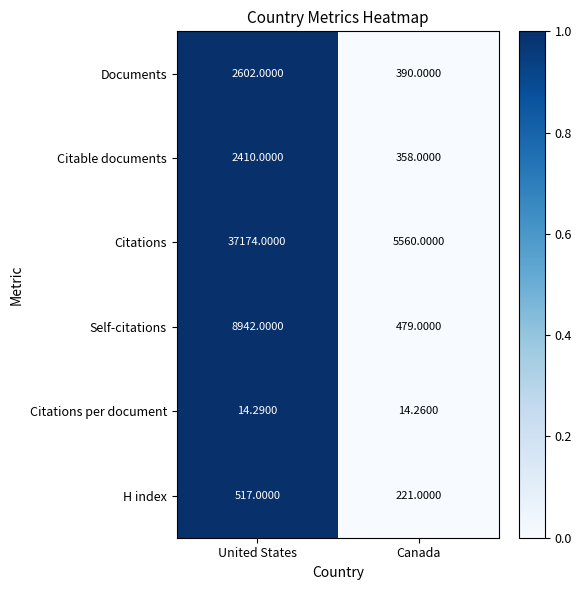

At which category is the sum across all series the highest?

United States